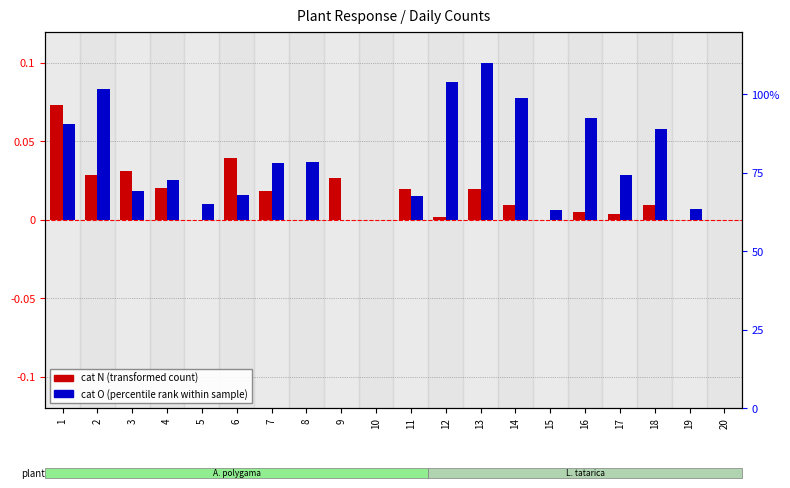

Reading left to right, extract all data points from this chart.

cat N (transformed count): 1=0.1	2=0.0	3=0.0	4=0.0	5=0.0	6=0.0	7=0.0	8=0.0	9=0.0	10=0.0	11=0.0	12=0.0	13=0.0	14=0.0	15=0.0	16=0.0	17=0.0	18=0.0	19=0.0	20=0.0
cat O (percentile rank): 1=0.1	2=0.1	3=0.0	4=0.0	5=0.0	6=0.0	7=0.0	8=0.0	9=0.0	10=0.0	11=0.0	12=0.1	13=0.1	14=0.1	15=0.0	16=0.1	17=0.0	18=0.1	19=0.0	20=0.0